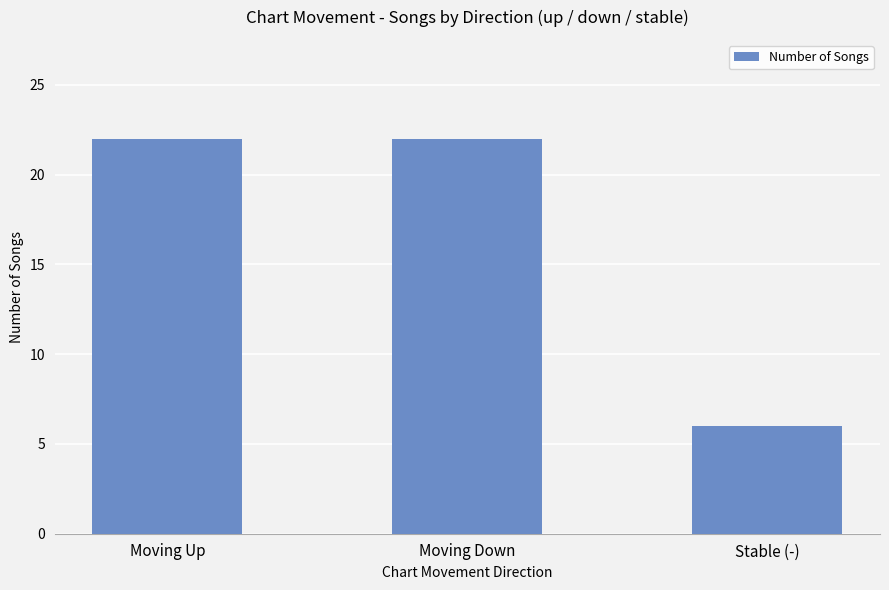

True or false: the data shows 22 at Moving Up.

True